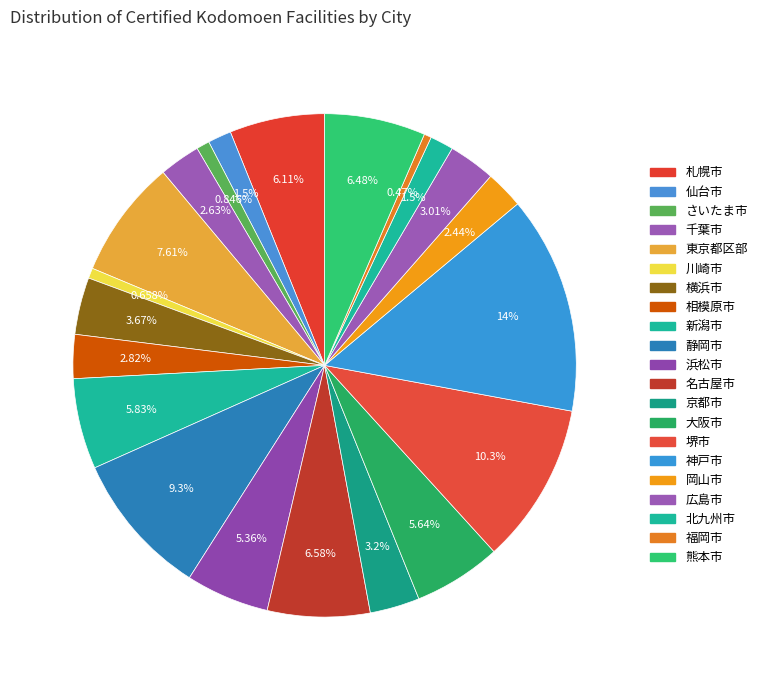

To the nearest percent, what is the combined percentage of 広島市 and 札幌市?

9%